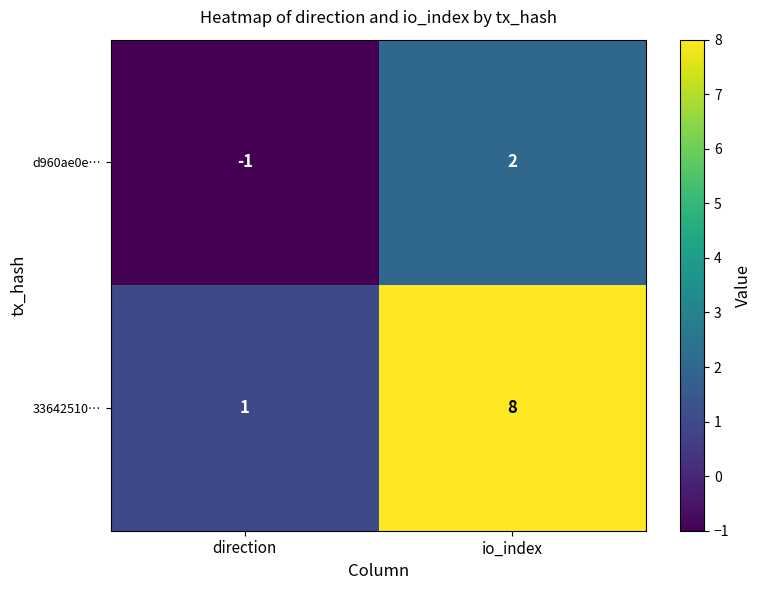

Which category has the lowest value in the d960ae0e… series?

direction